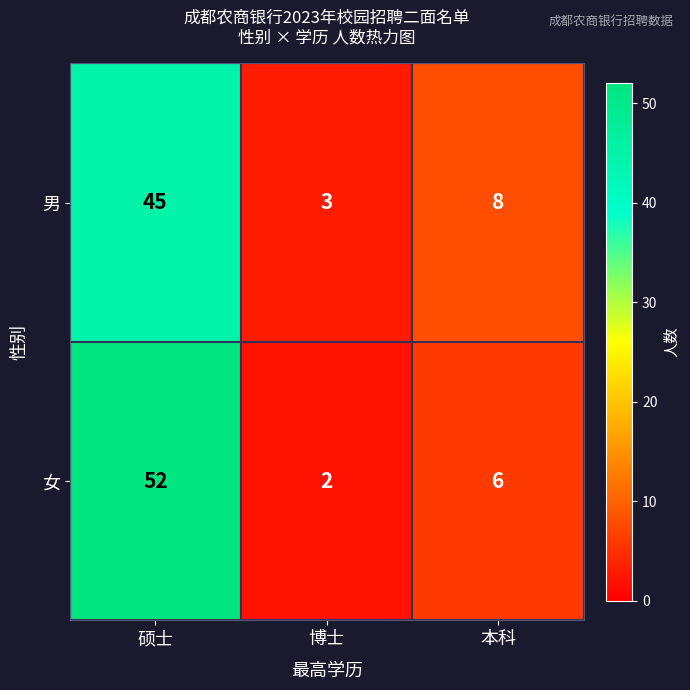

How many 男 values are between 3 and 45?

3